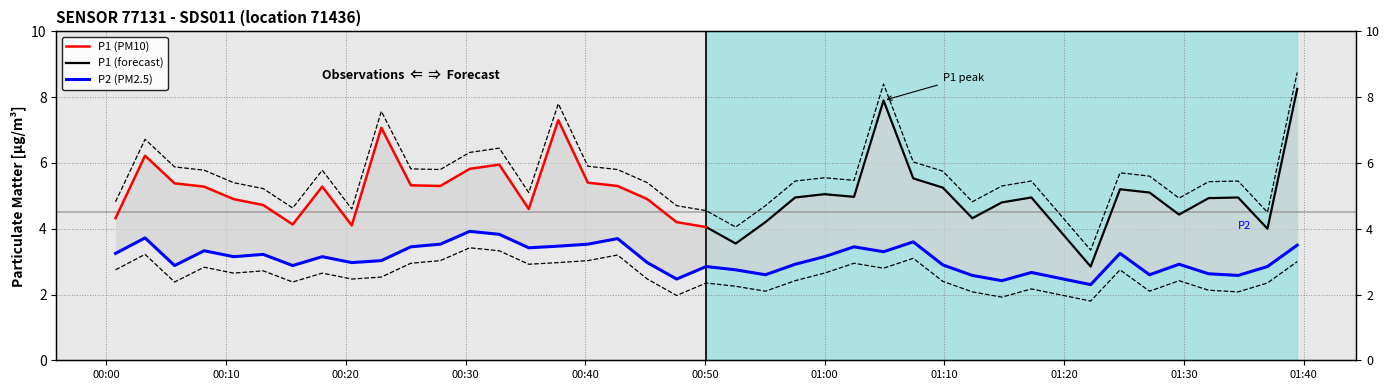

Is this an area chart (filled region under the line)?

No